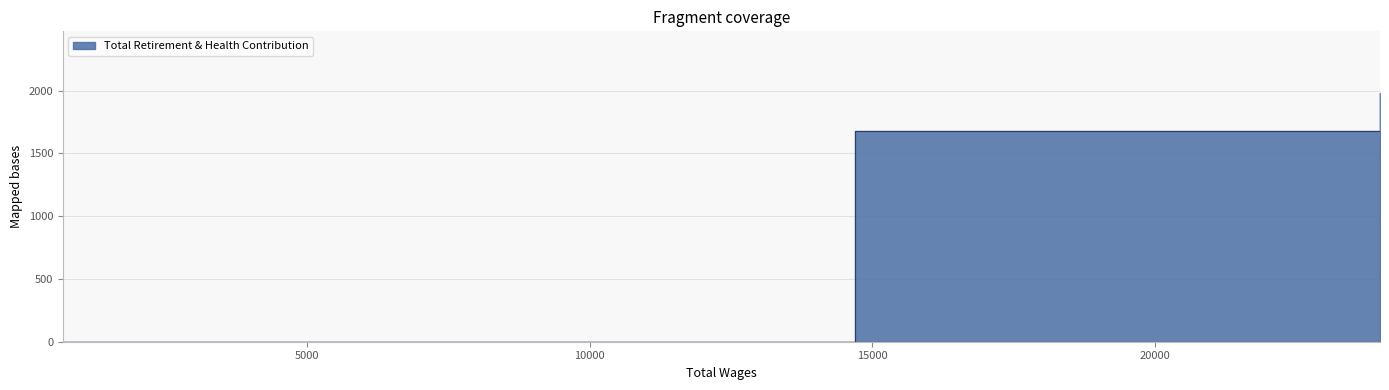

Reading right to left, what are all the values shown in this chart?

23979.0=1978	14690.0=1681	10213.0=0	678.0=0